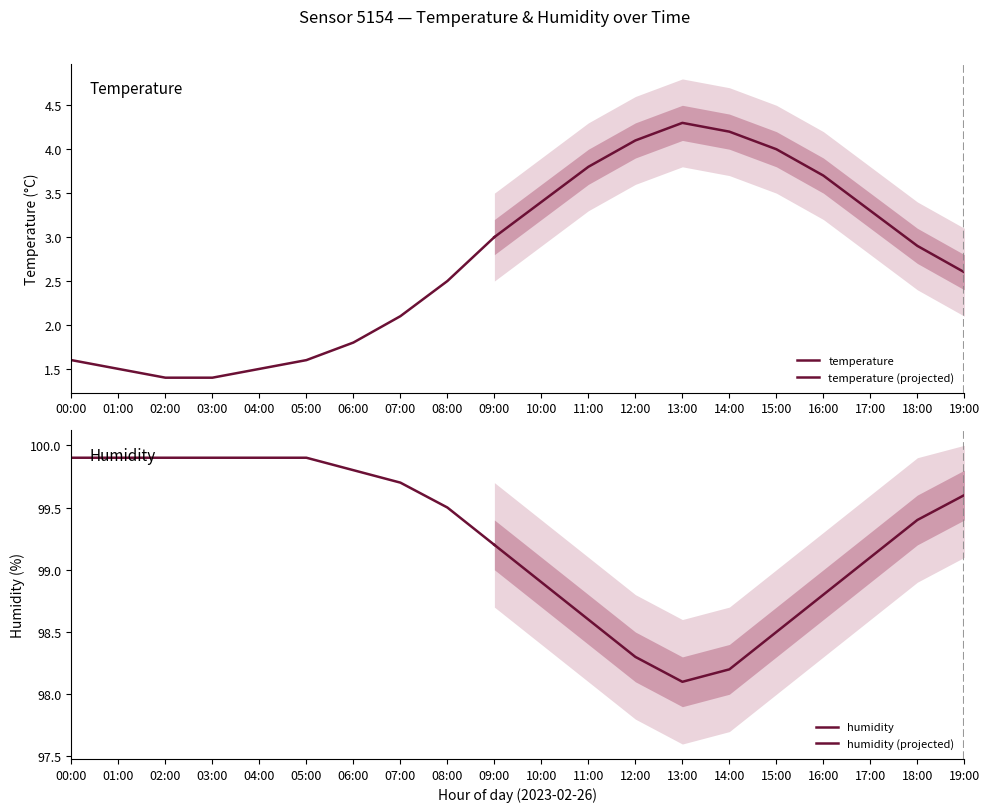

Is it true that humidity equals 98.6 at 11:00?

True